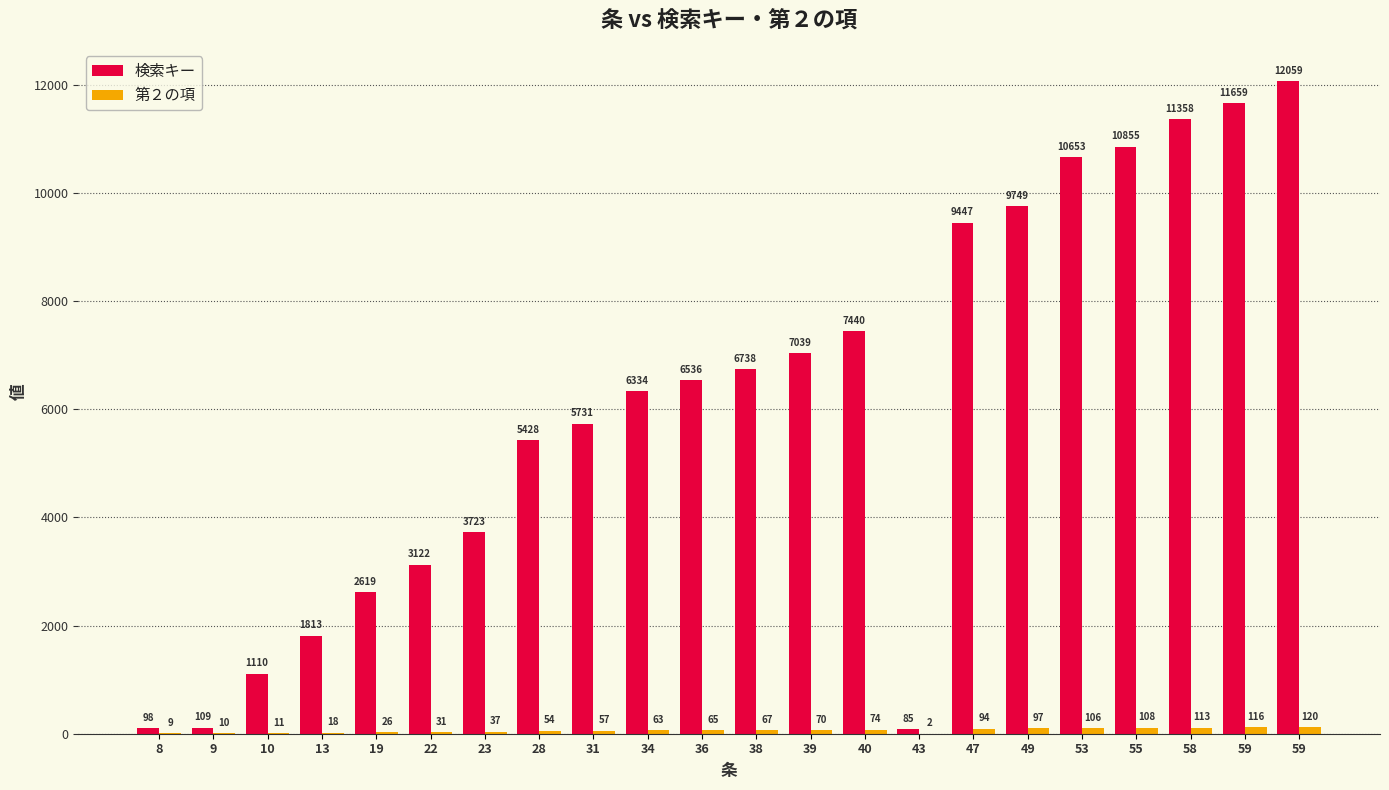

What is the difference between the maximum and minimum values in the 検索キー series?

11974